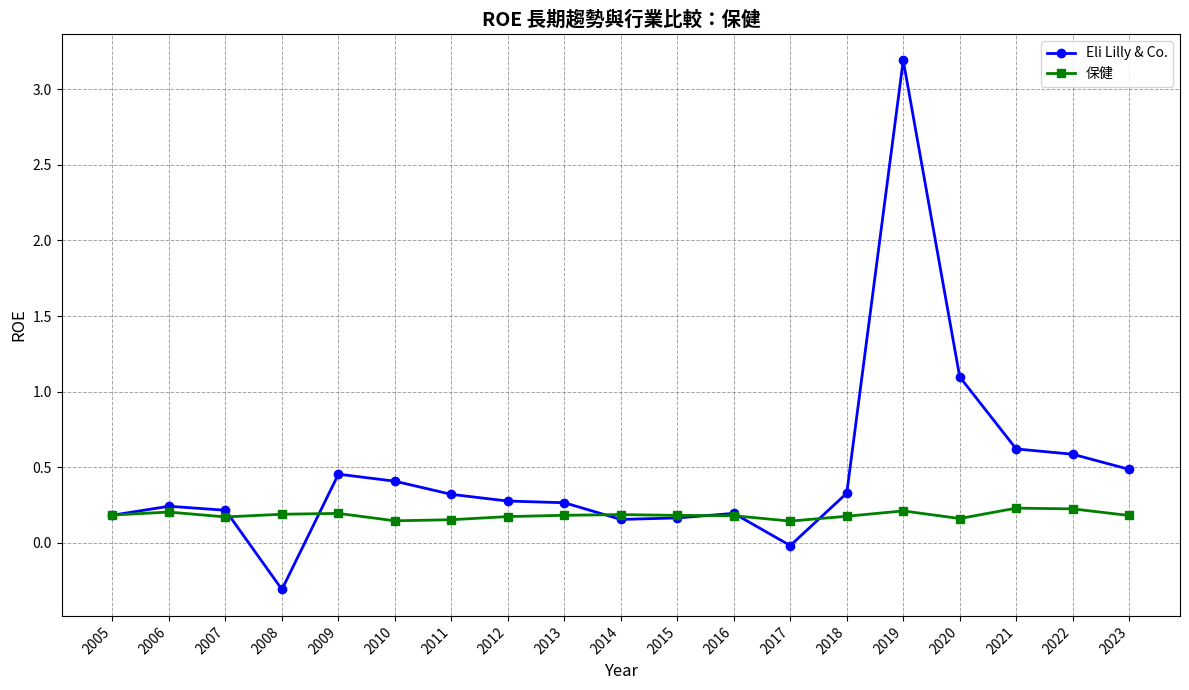

What is the difference between the highest and lowest values at 2021?

0.4